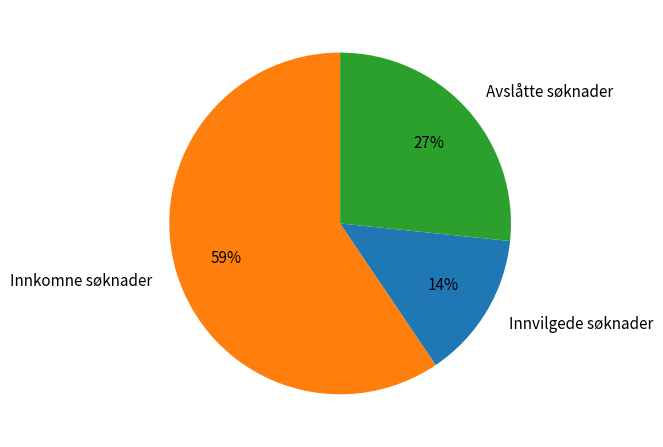

Between Innvilgede søknader and Avslåtte søknader, which is larger?

Avslåtte søknader